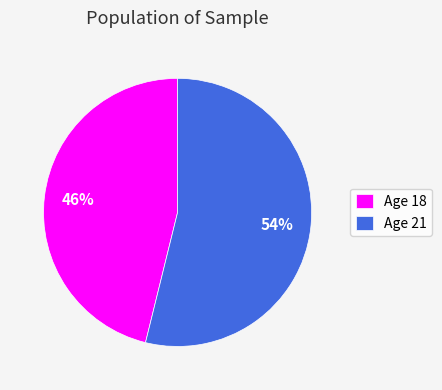

How many segments does this pie chart have?

2